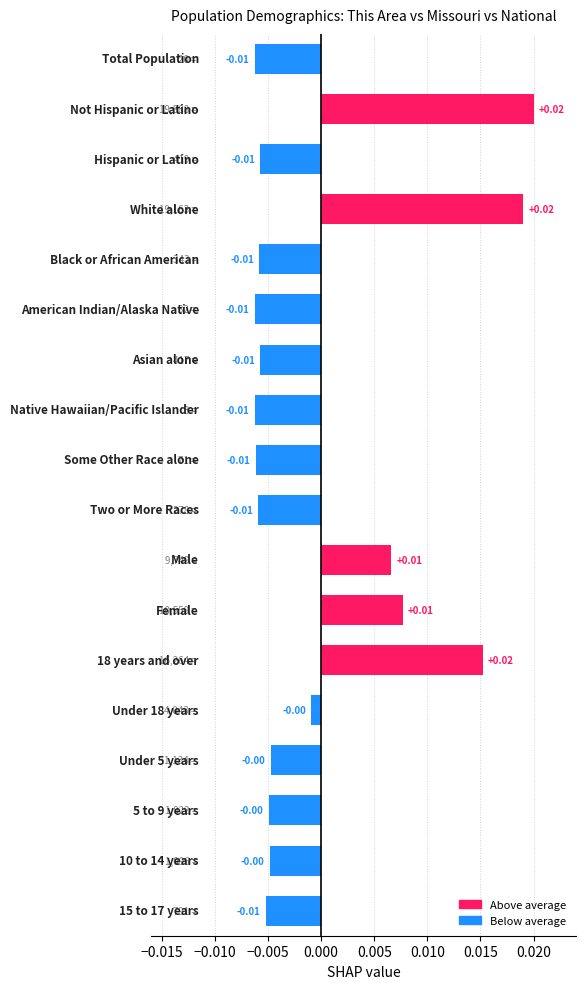

How many values exceed 0?

5